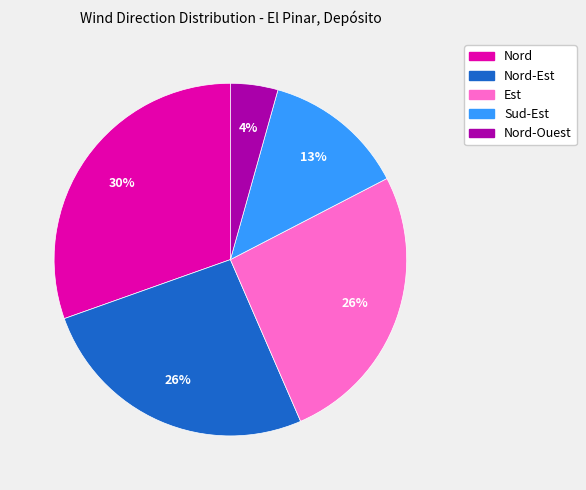

Count the number of slices in the pie.

5